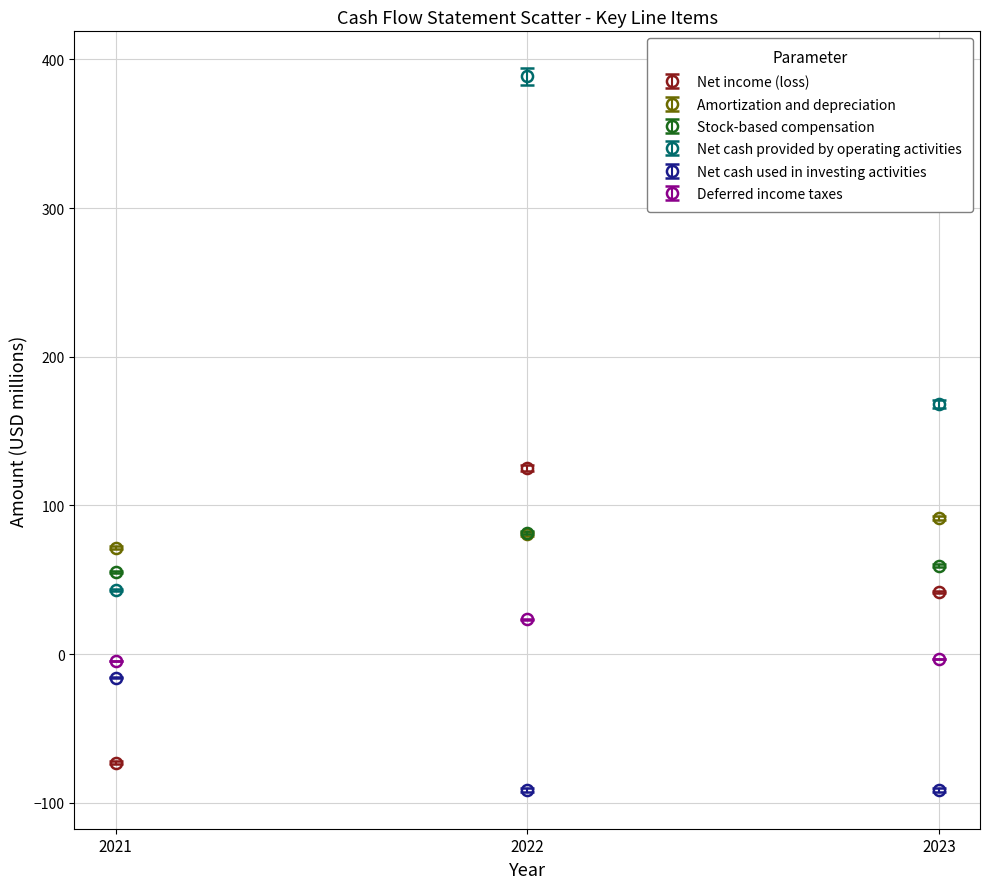

Between 2021 and 2022, which series saw the biggest shift?

Net cash provided by operating activities